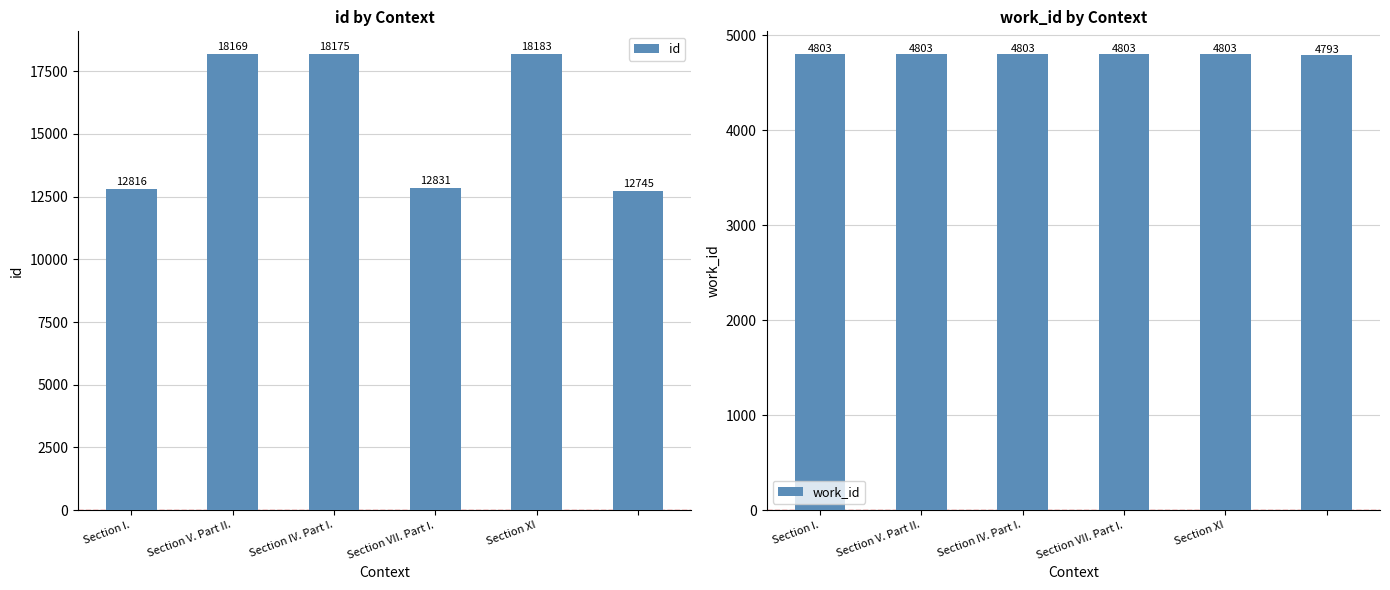

What value does the id series have at Section IV. Part I.?

18175